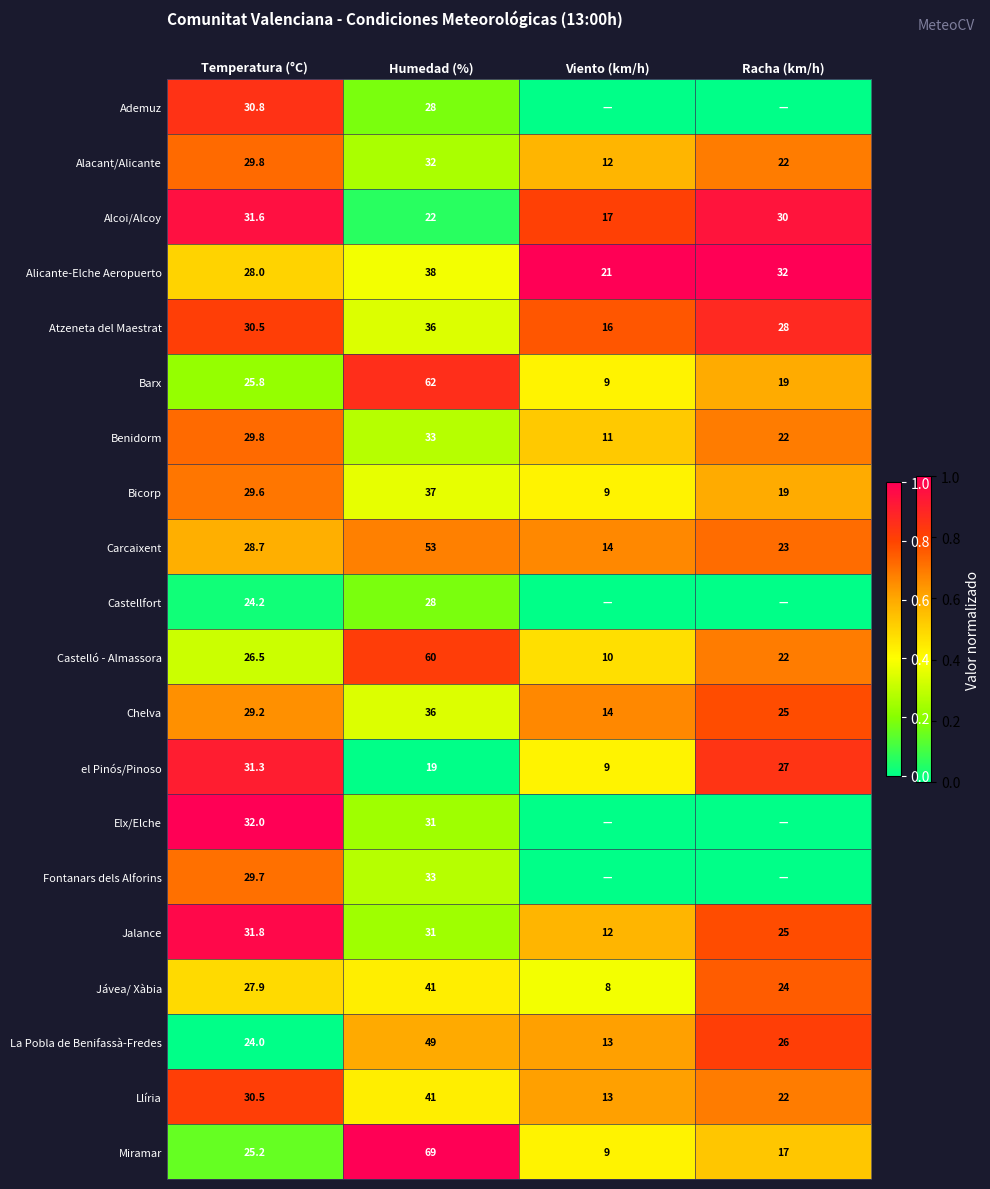

Rank the categories by Barx value from lowest to highest.

Viento (km/h), Racha (km/h), Temperatura (°C), Humedad (%)